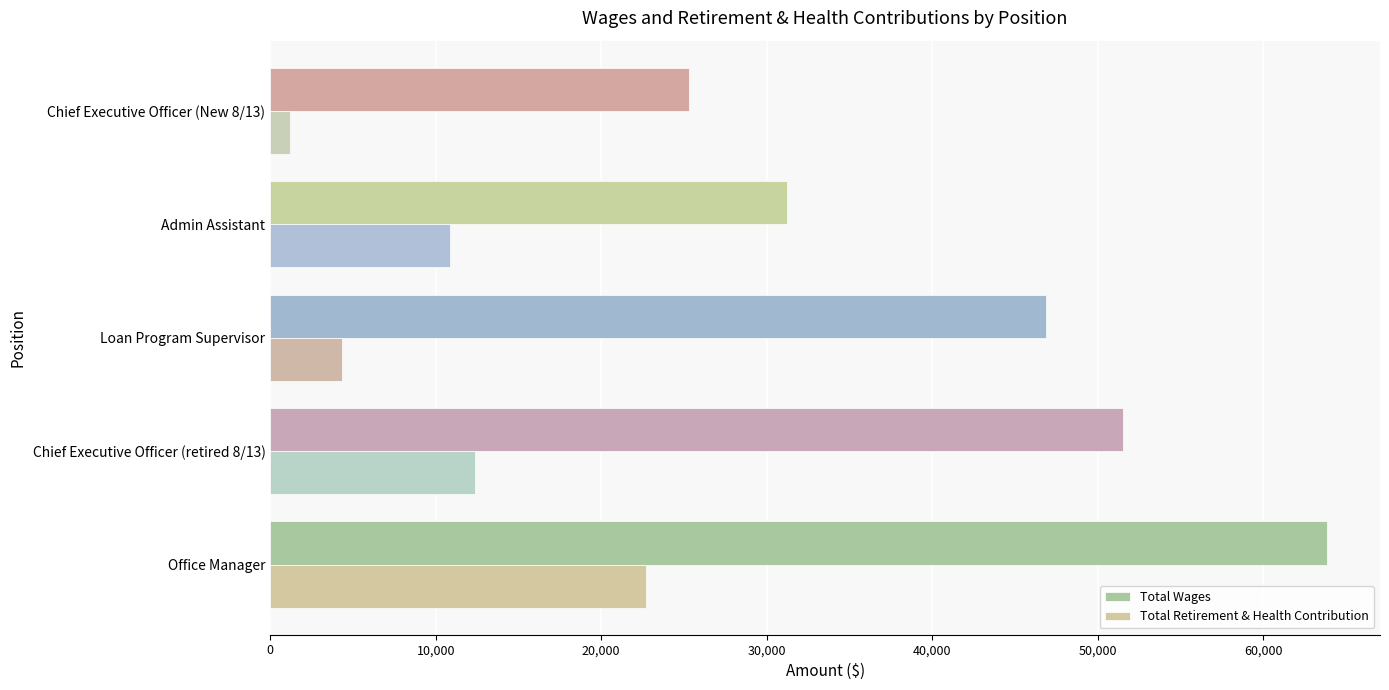

List the series in order of their peak value, highest first.

Total Wages, Total Retirement & Health Contribution